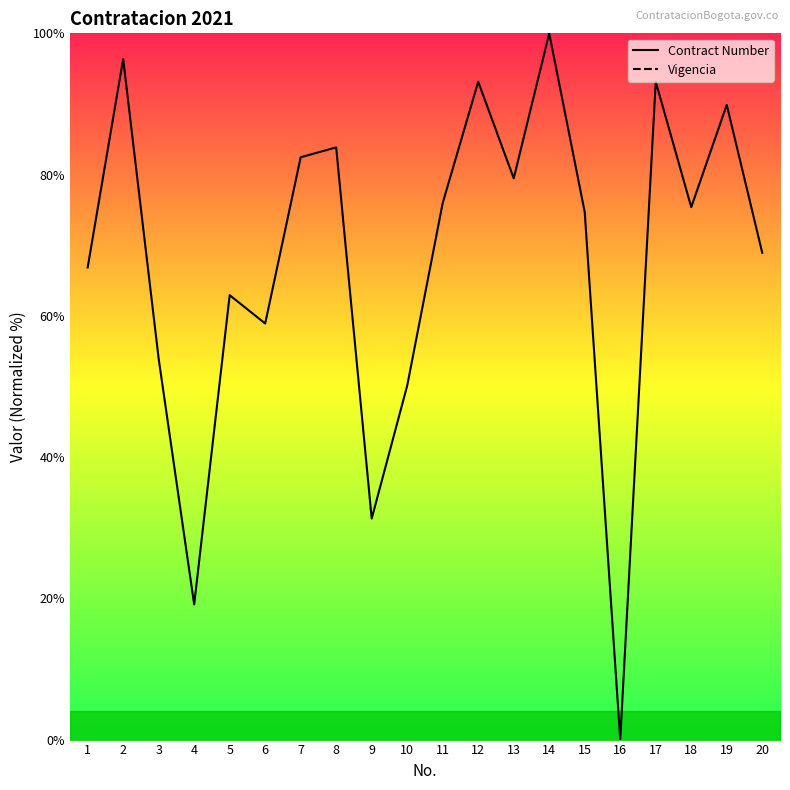

How many values are below 75?

10